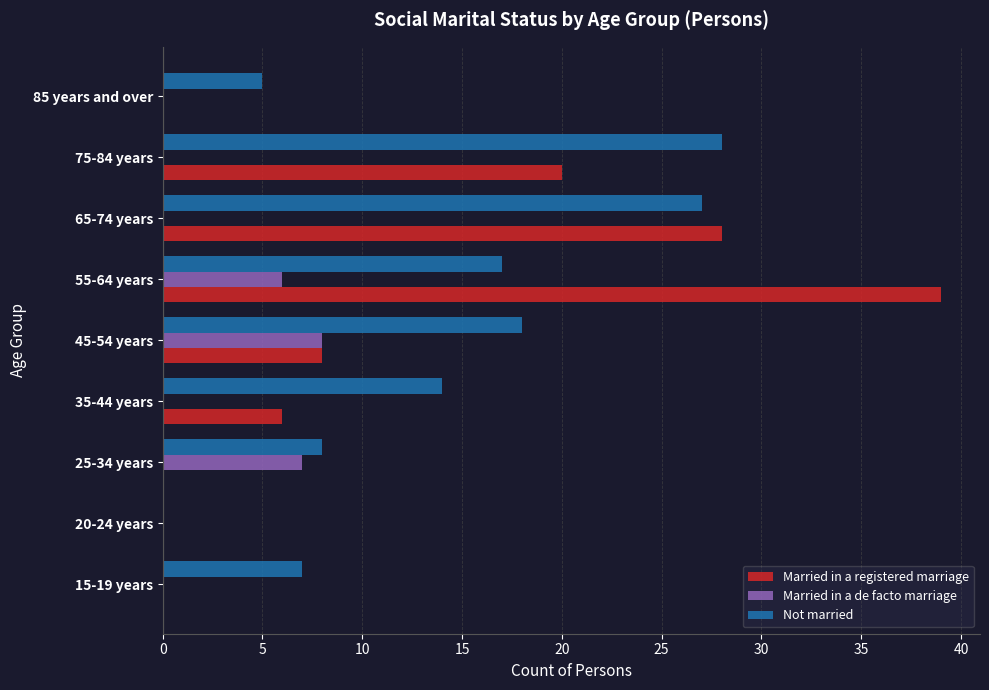

Where is Married in a registered marriage nearest to the value 19?

75-84 years